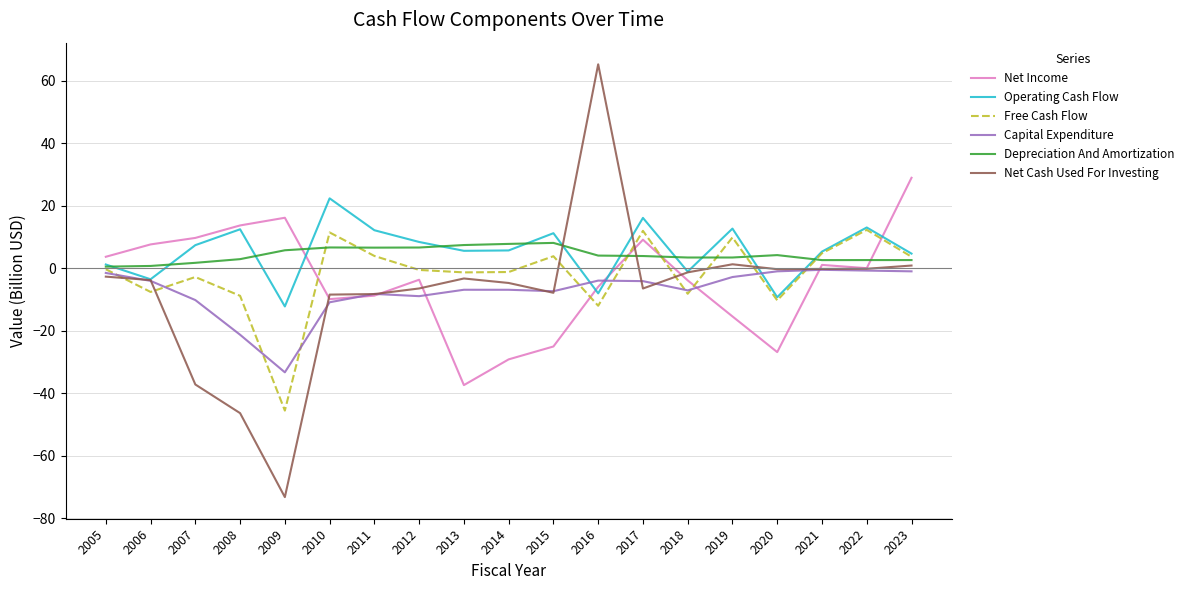

At which category does the chart reach its peak across all series?

2016